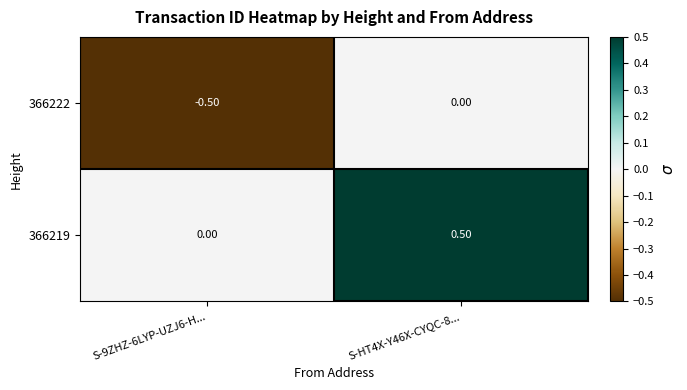

What is the difference between the 366222 values at S-9ZHZ-6LYP-UZJ6-H... and S-HT4X-Y46X-CYQC-8...?

0.5